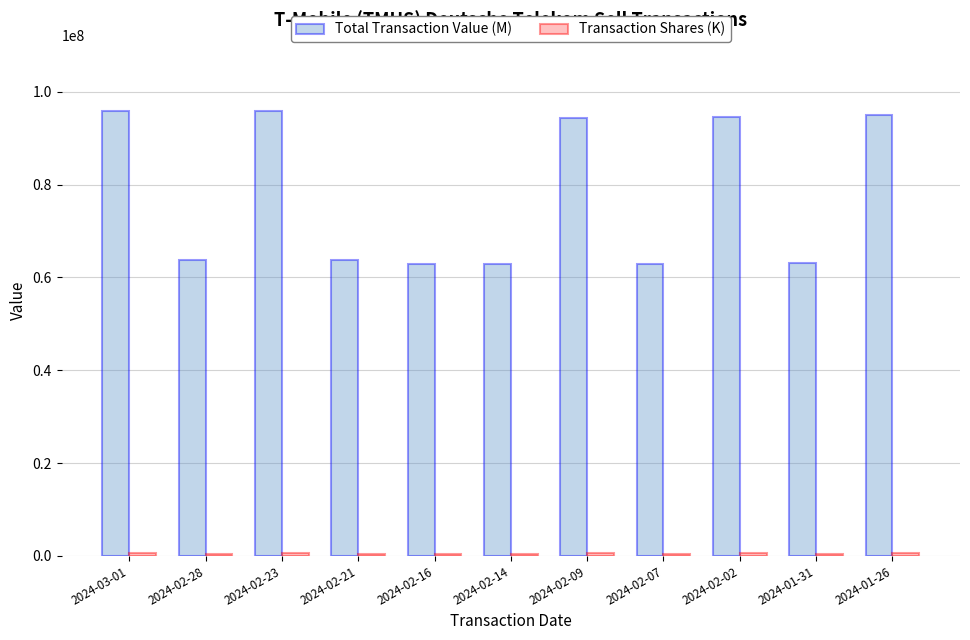

Between 2024-02-16 and 2024-02-02, which series saw the biggest shift?

Total Transaction Value (M)